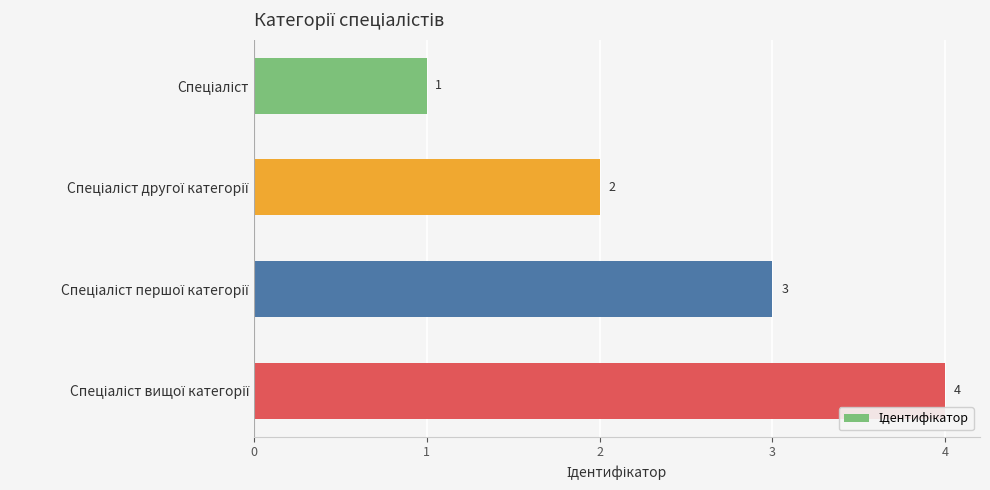

What is the value of the 3rd bar from the top?

3